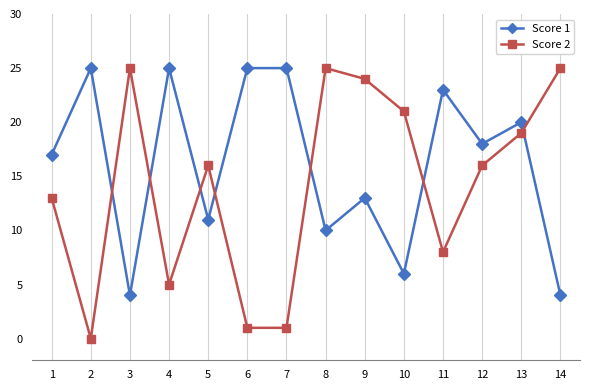

What are all the series names shown in the legend?

Score 1, Score 2